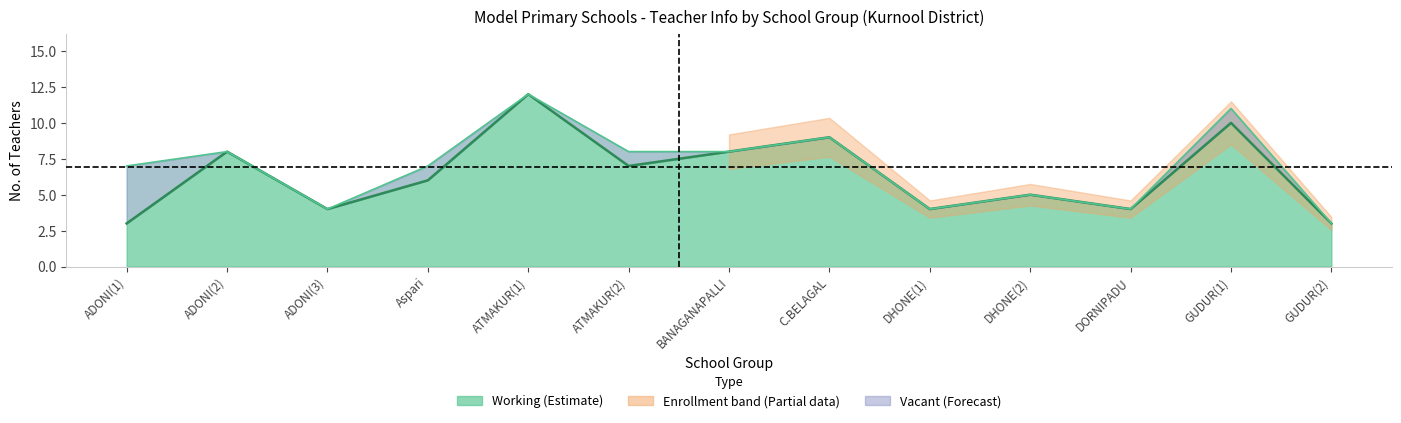

What is the difference between the maximum and minimum values?

9